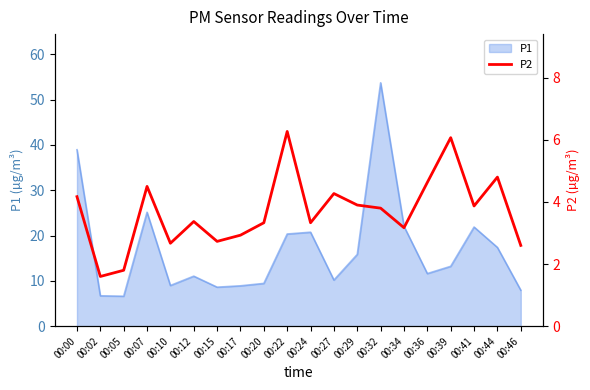

The value of P1 at 00:34 is 22.0. True or false?

True